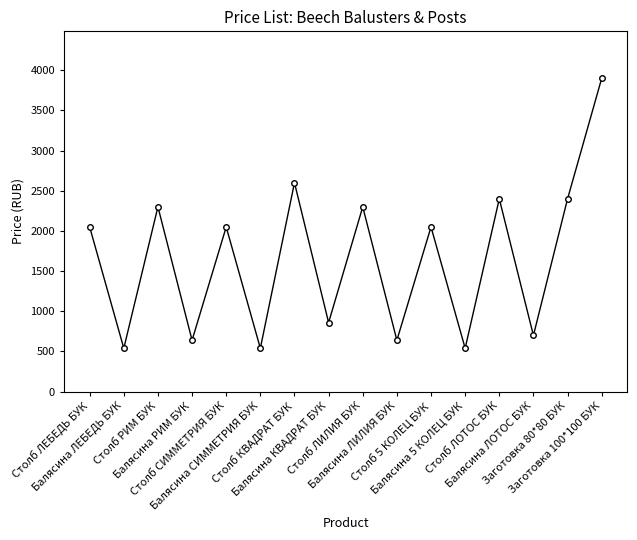

Between Заготовка 100*100 БУК and Столб РИМ БУК, which is larger?

Заготовка 100*100 БУК